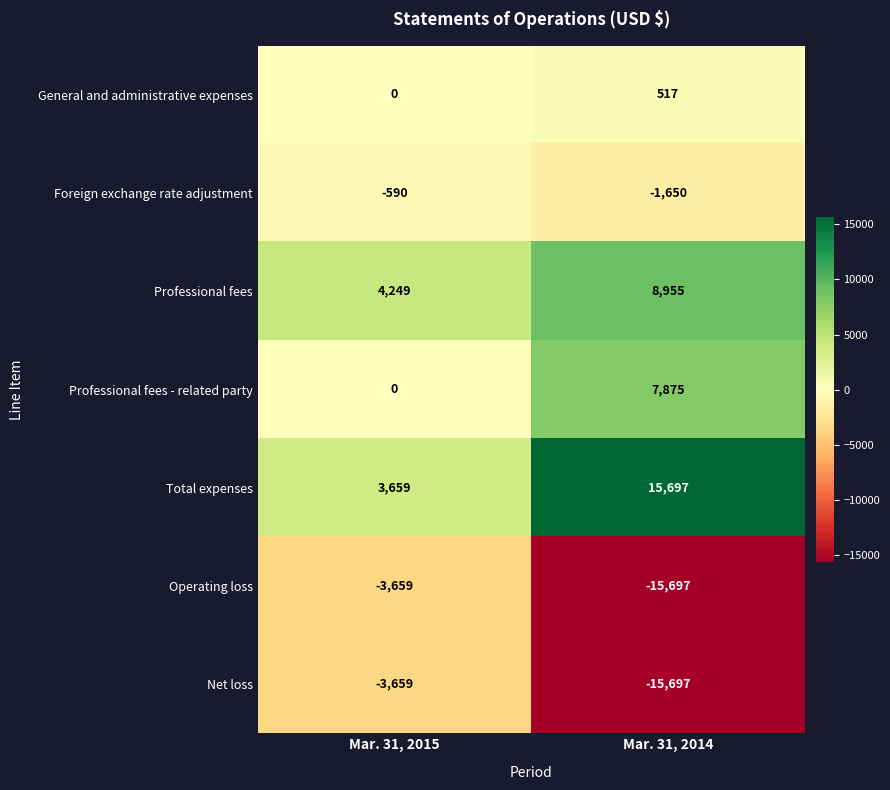

Which label corresponds to the smallest value in the chart?

Mar. 31, 2014